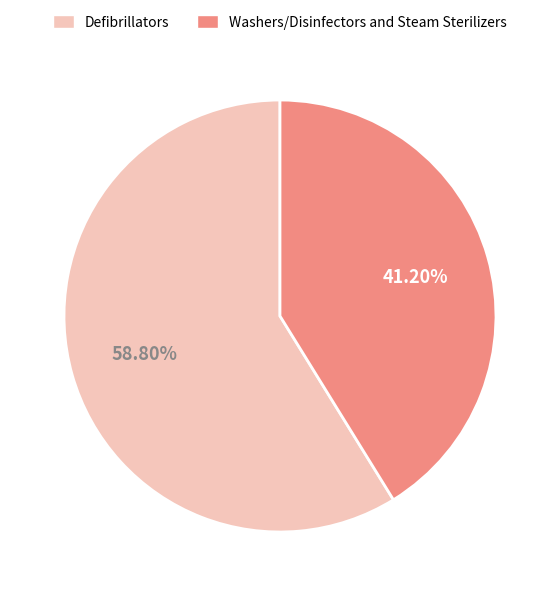

Rank the categories by value from highest to lowest.

Defibrillators, Washers/Disinfectors and Steam Sterilizers